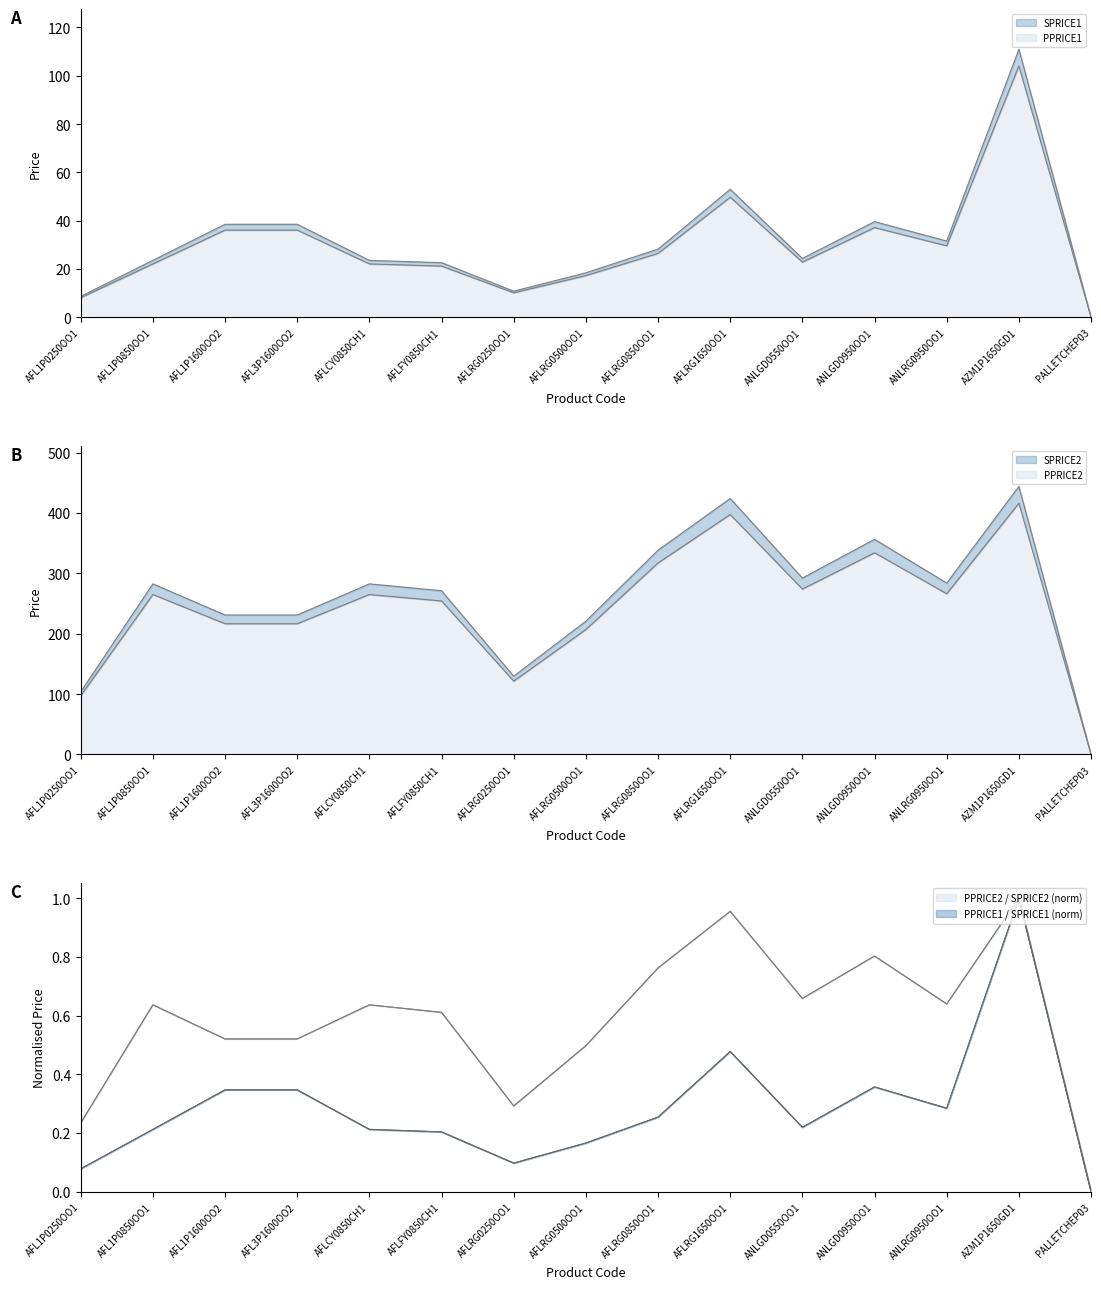

Is it true that PPRICE1 equals 29.6 at ANLRG0950OO1?

True